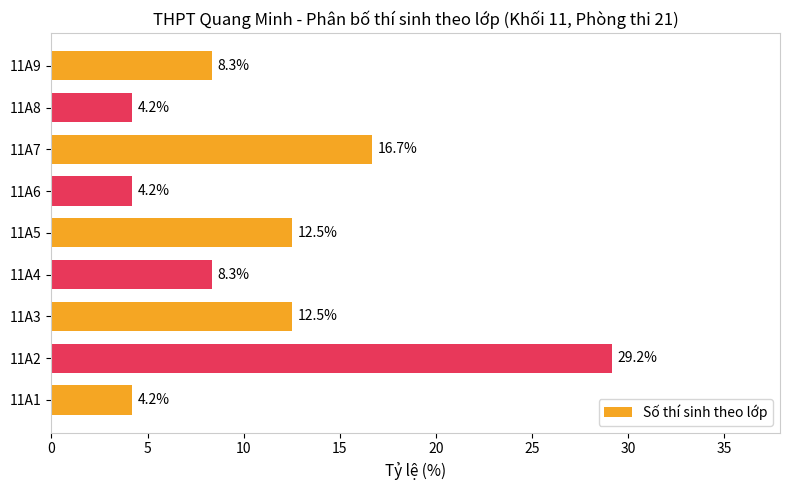

Is it true that the value at 11A8 is 5.8?

False